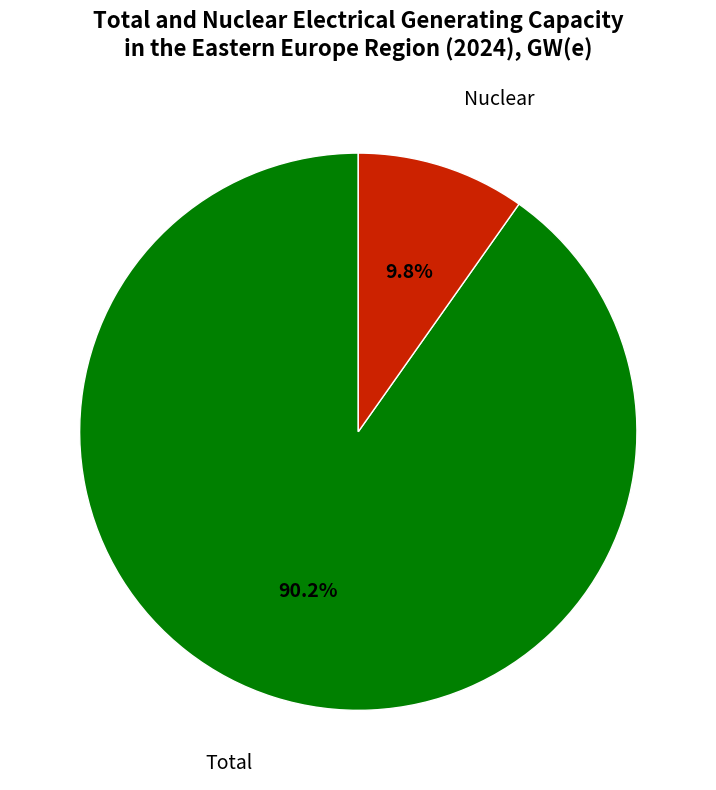

Is there any slice that represents more than half of the pie?

Yes